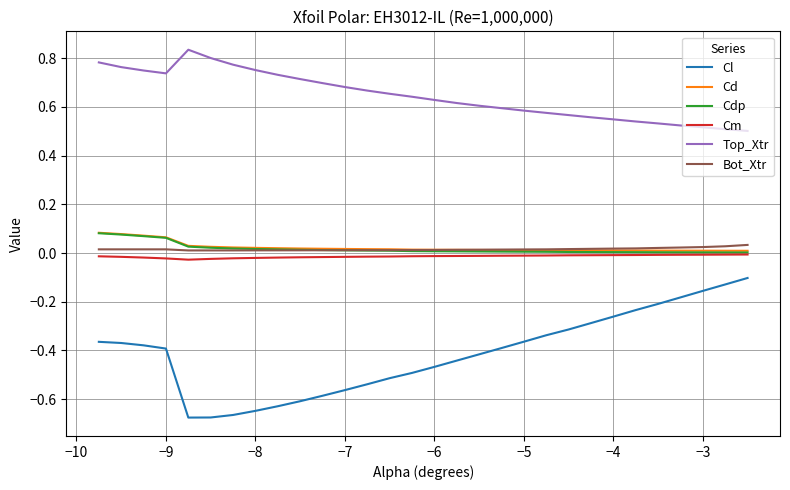

Which series has the largest range (max minus min)?

Cl